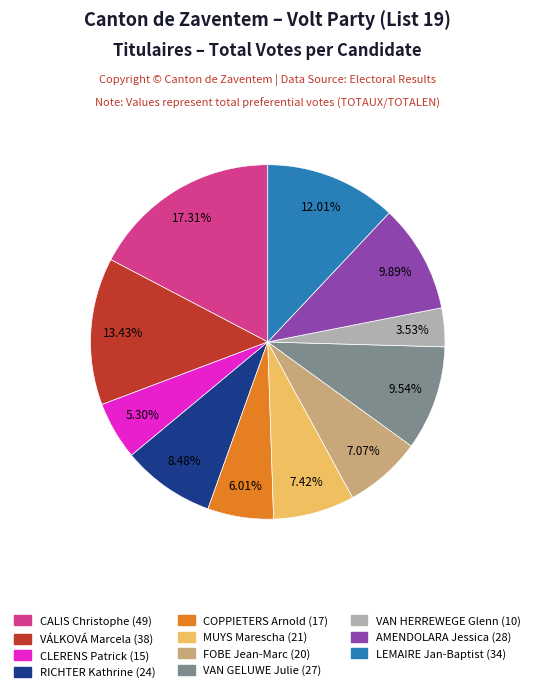

True or false: COPPIETERS Arnold accounts for 6% of the total.

True